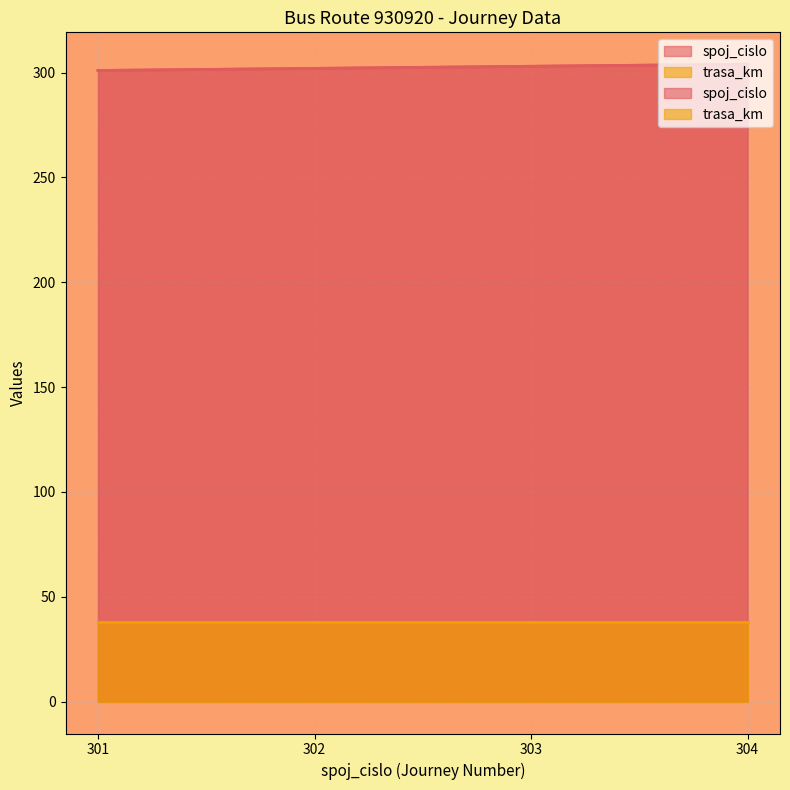

True or false: there are more than 0 points higher than both neighbors.

False